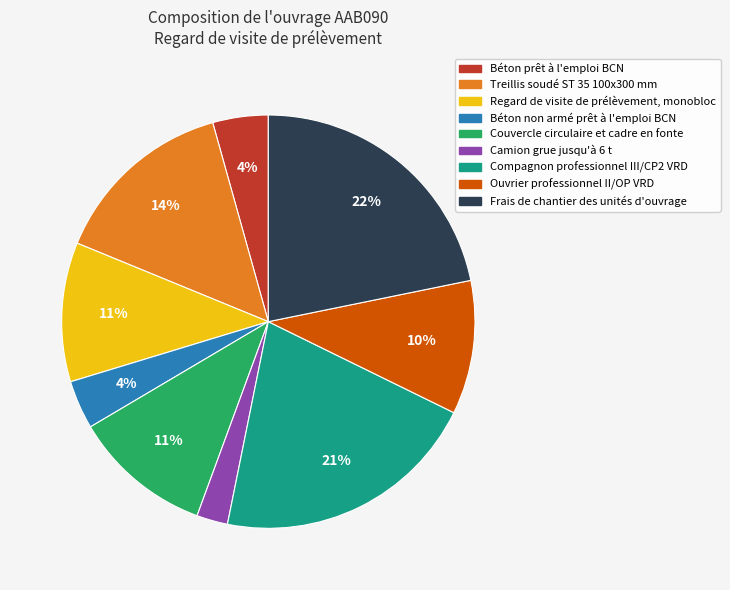

How many segments does this pie chart have?

9